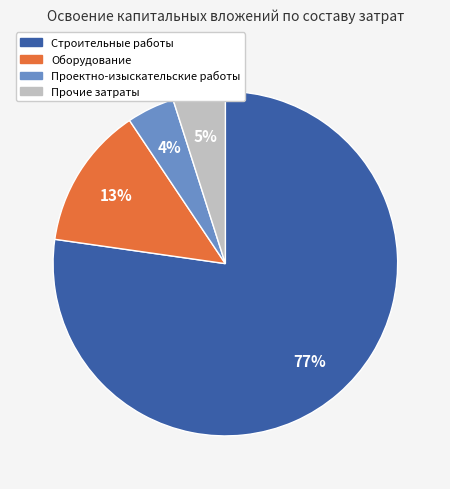

Does Строительные работы represent more than half of the total?

Yes